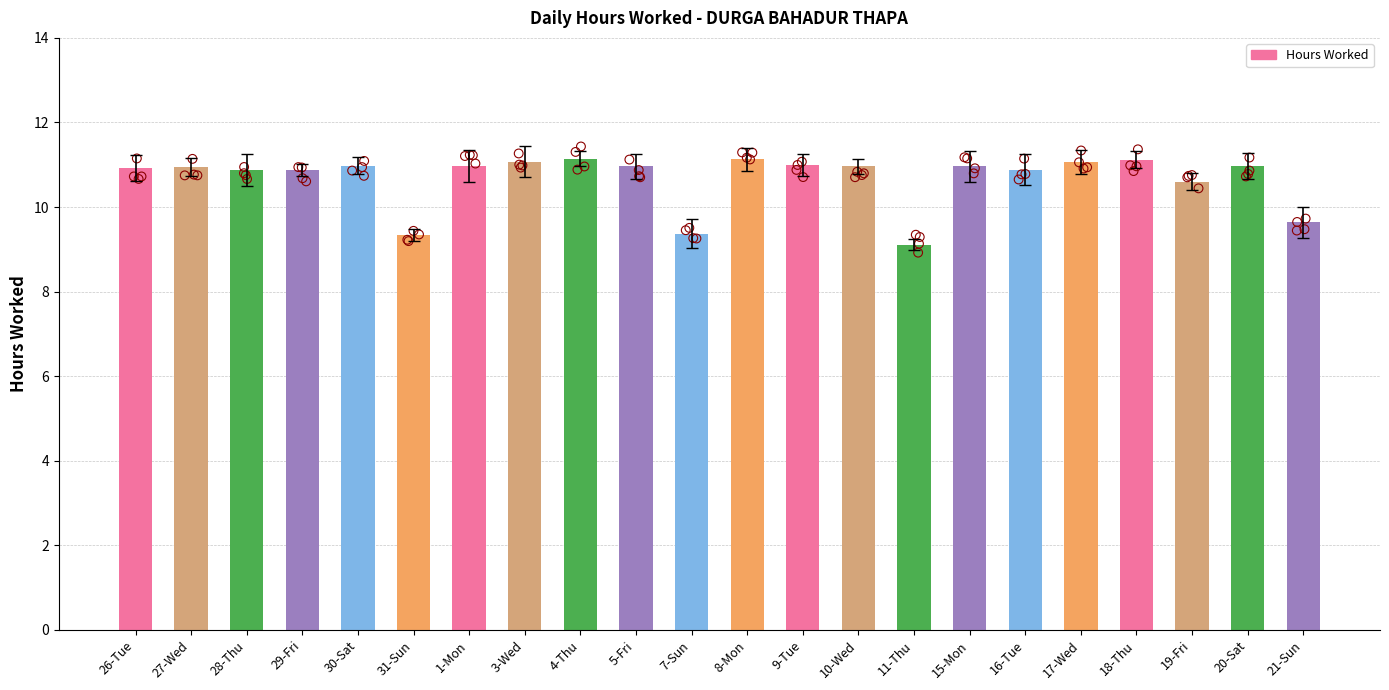

Which has a higher value, 29-Fri or 5-Fri?

5-Fri